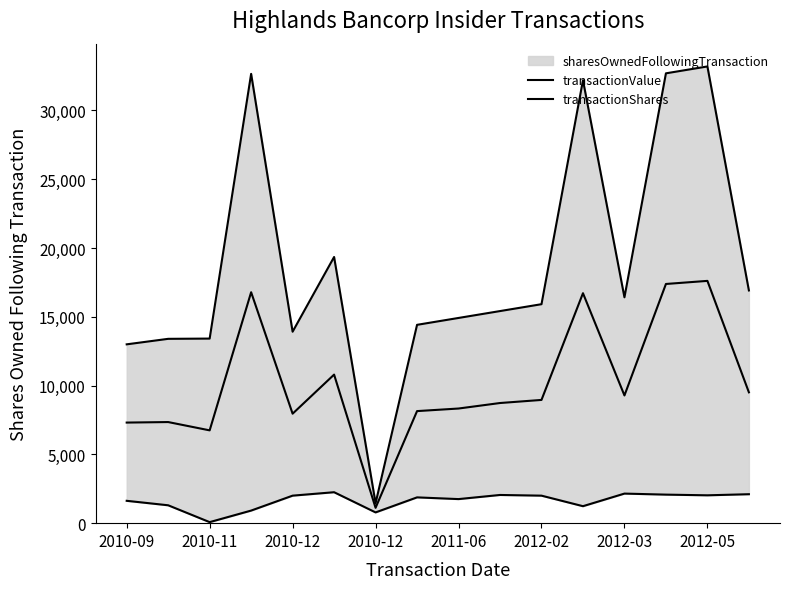

List the series in order of their peak value, highest first.

sharesOwnedFollowingTransaction, transactionValue, transactionShares